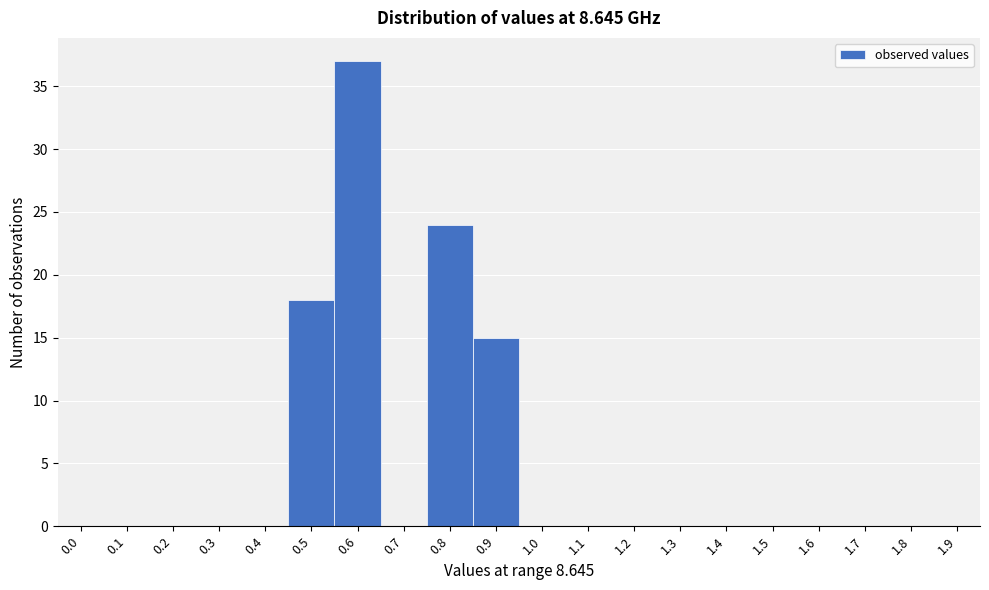

Reading right to left, transcribe all the data shown in this chart.

1.9=0	1.8=0	1.7=0	1.6=0	1.5=0	1.4=0	1.3=0	1.2=0	1.1=0	1.0=0	0.9=15	0.8=24	0.7=0	0.6=37	0.5=18	0.4=0	0.3=0	0.2=0	0.1=0	0.0=0